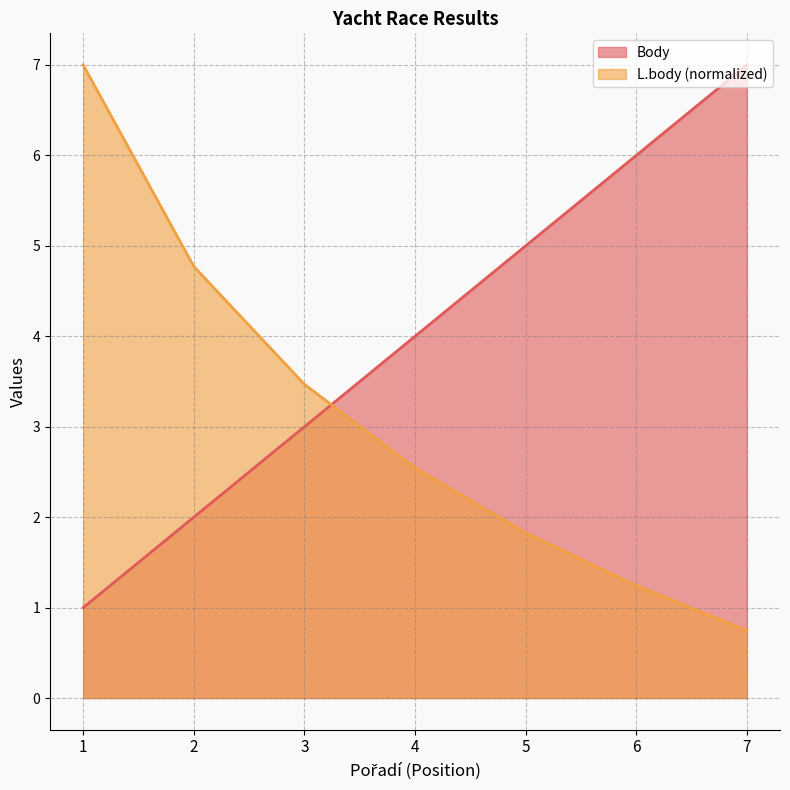

True or false: L.body (scaled) has a value of 0.6 at 6.

False